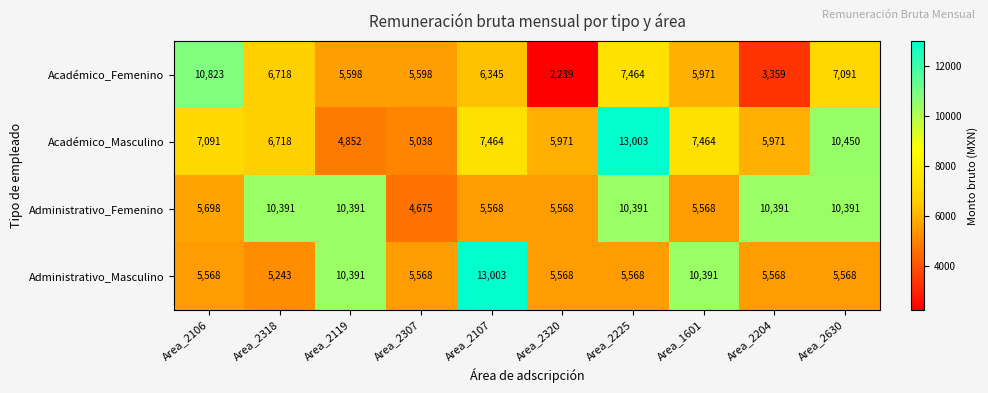

Rank the series at Area_1601 from lowest to highest value.

Administrativo_Femenino, Académico_Femenino, Académico_Masculino, Administrativo_Masculino